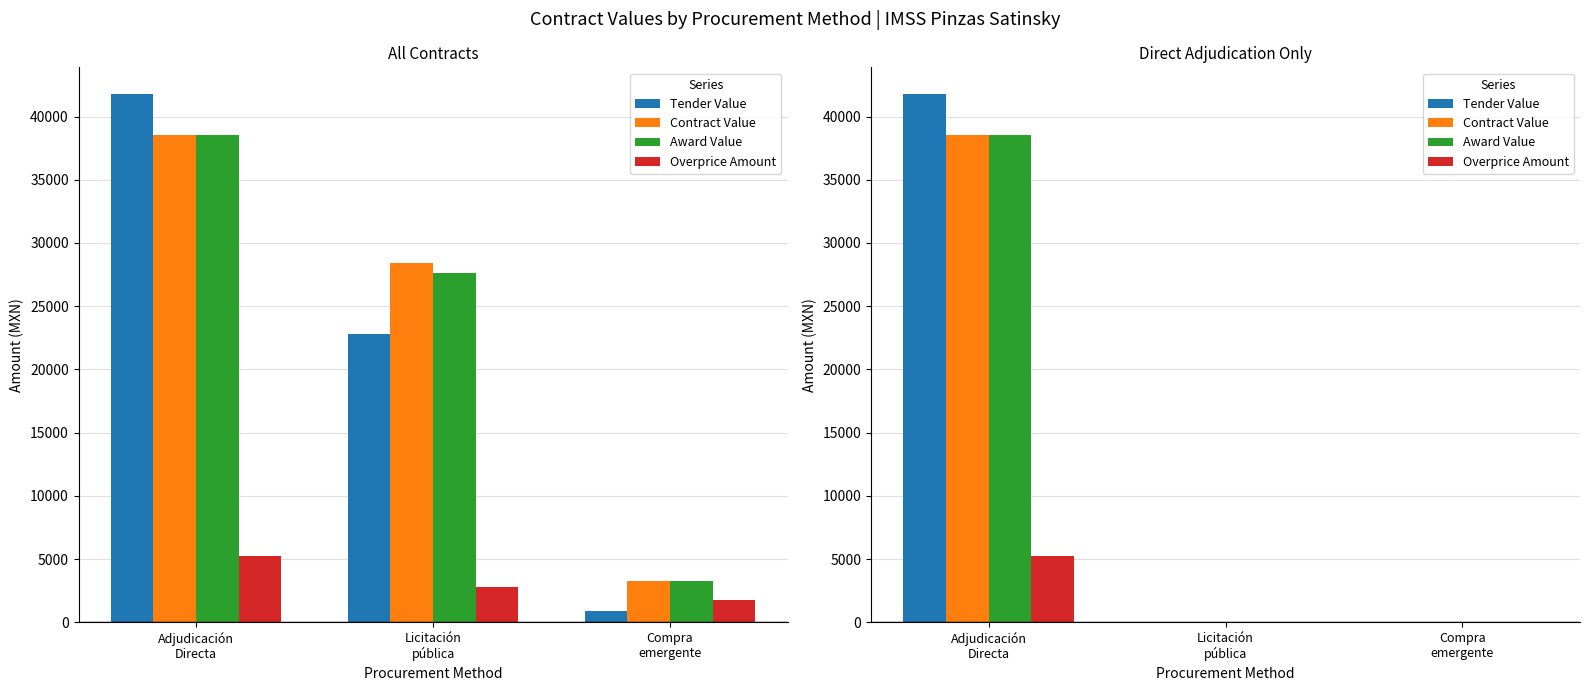

Which has a higher value, Compra
emergente or Adjudicación
Directa?

Adjudicación
Directa